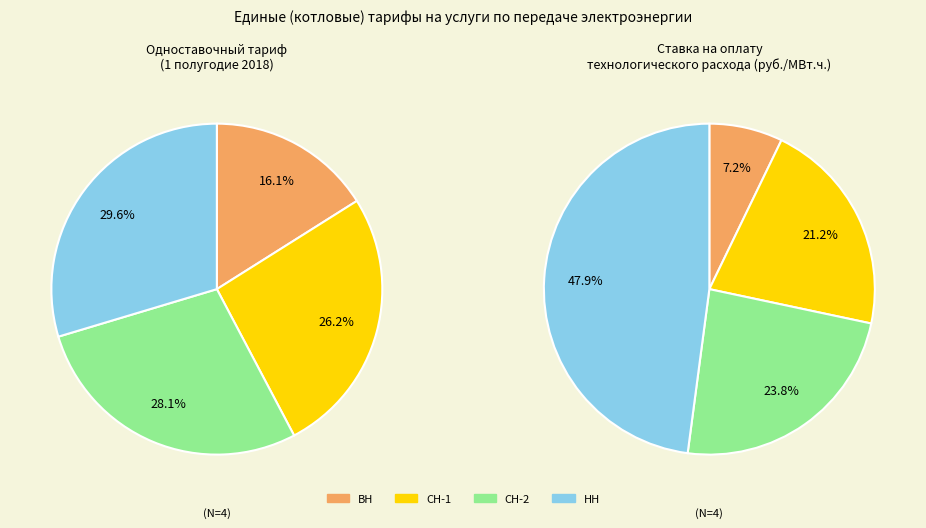

What is the largest slice in the pie chart?

НН